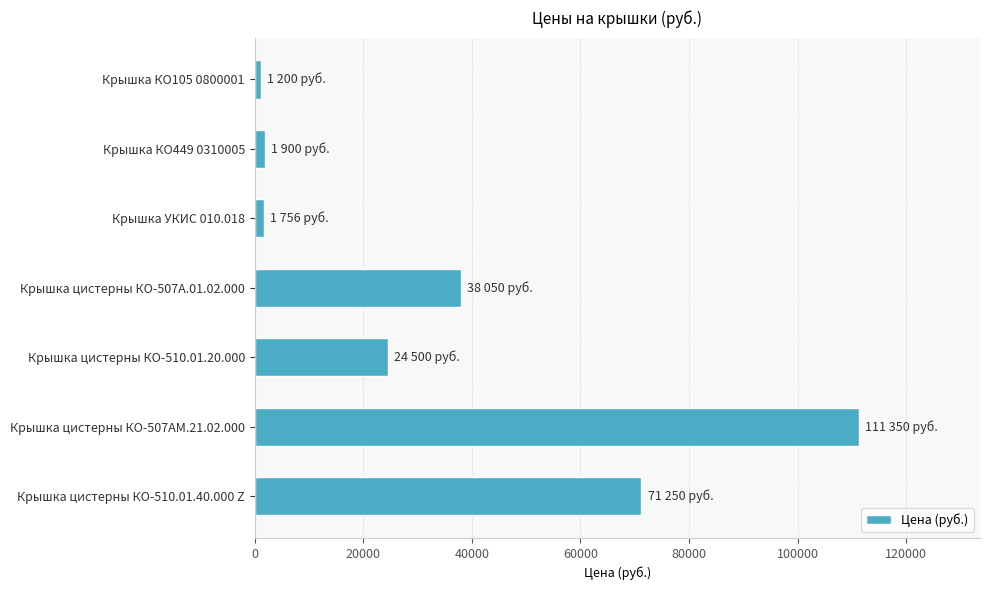

What is the average value?

35715